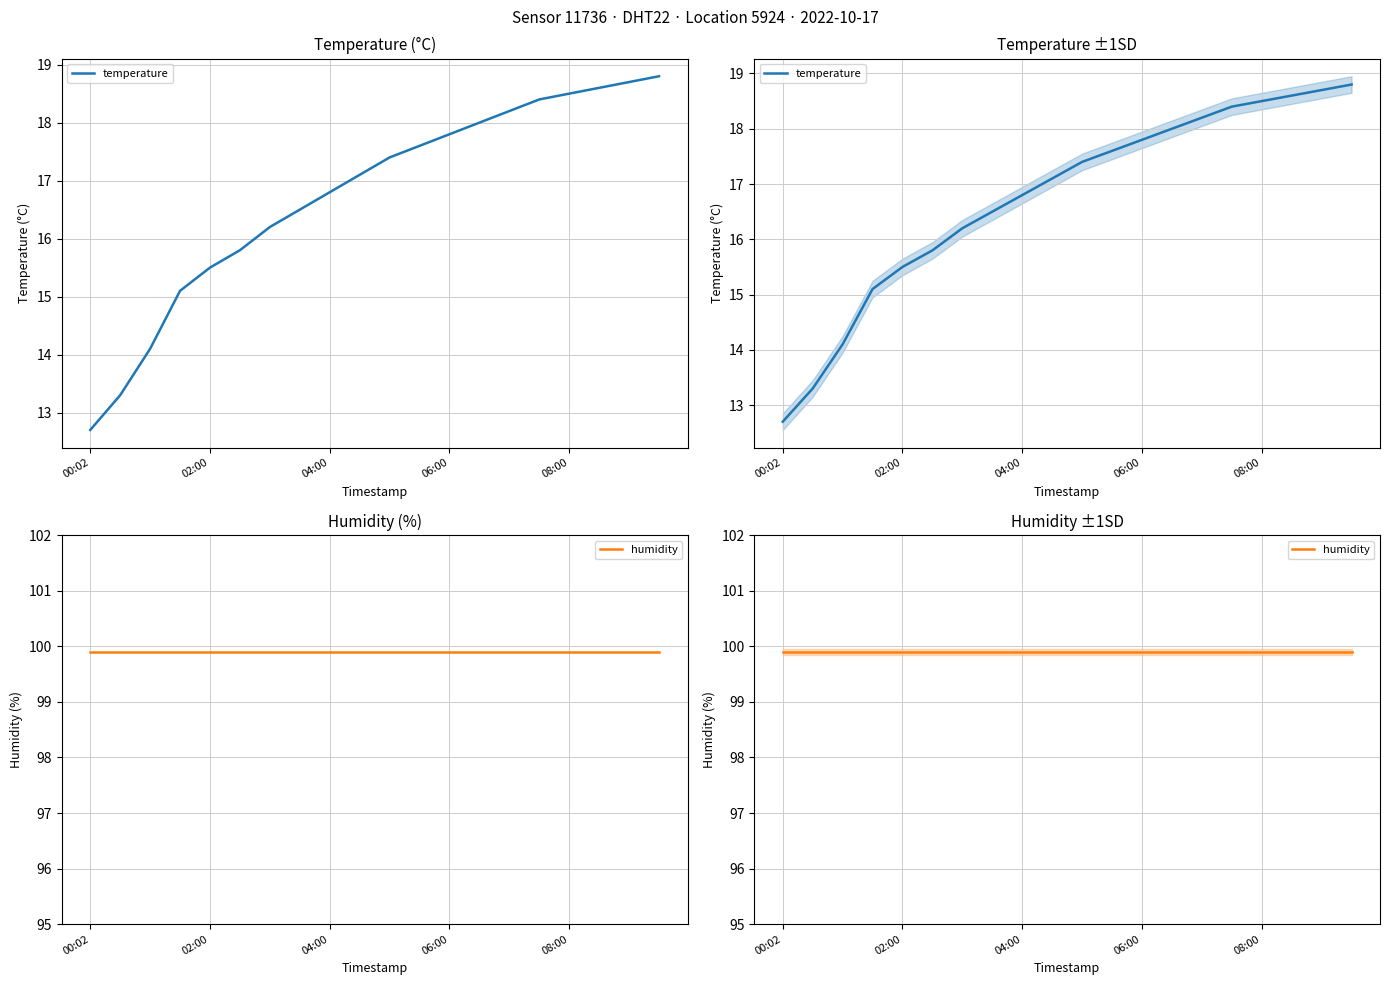

Does the chart have visible grid lines?

Yes